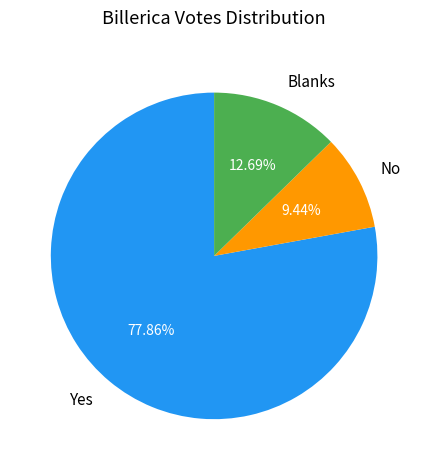

Which category has the biggest portion of the pie?

Yes